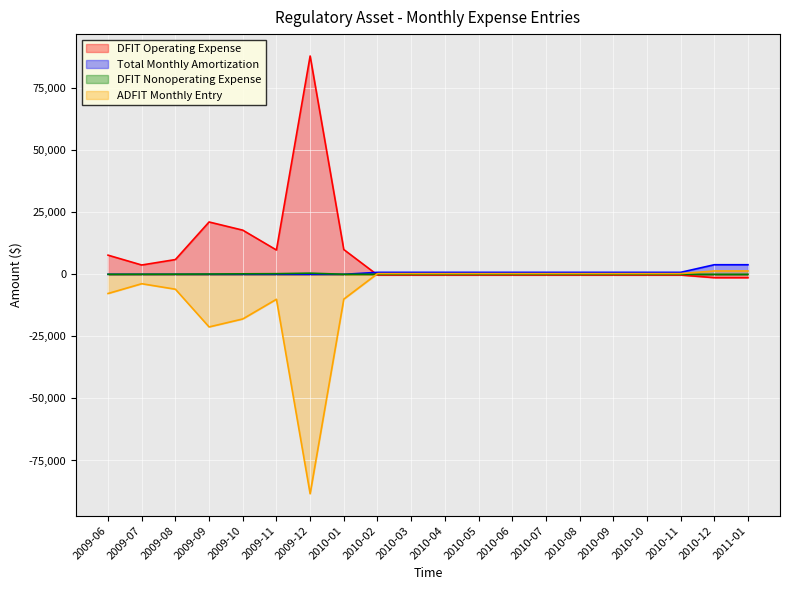

What are all the series names shown in the legend?

DFIT Operating Expense, Total Monthly Amortization, DFIT Nonoperating Expense, ADFIT Monthly Entry